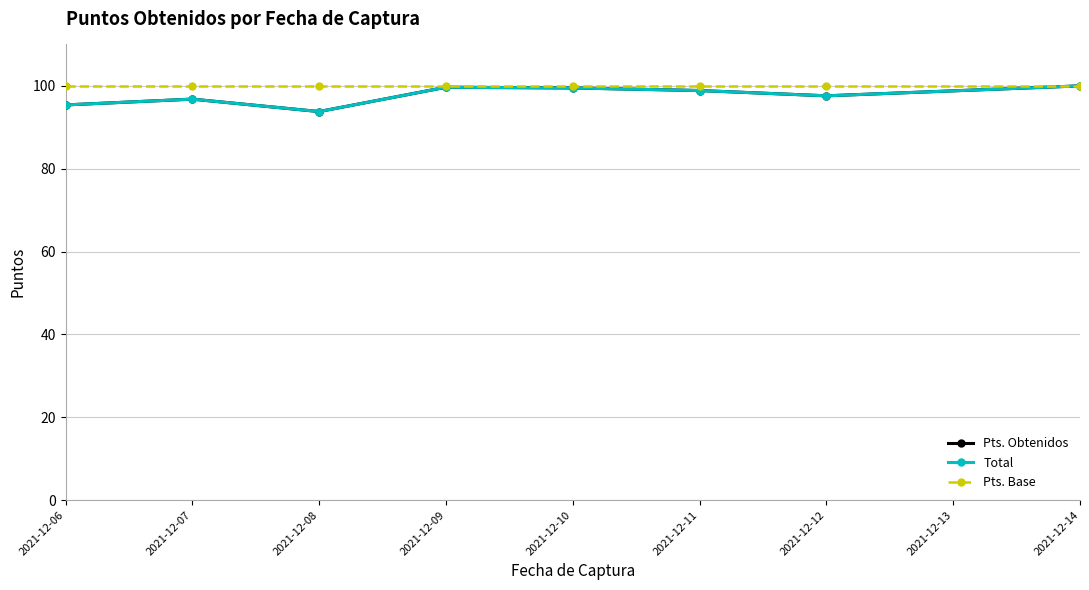

Reading left to right, transcribe all the data shown in this chart.

Pts. Obtenidos: 95.4	96.8	93.8	99.7	99.5	98.9	97.6	100.0
Total: 95.4	96.8	93.8	99.7	99.5	98.9	97.6	100.0
Pts. Base: 100.0	100.0	100.0	100.0	100.0	100.0	100.0	100.0